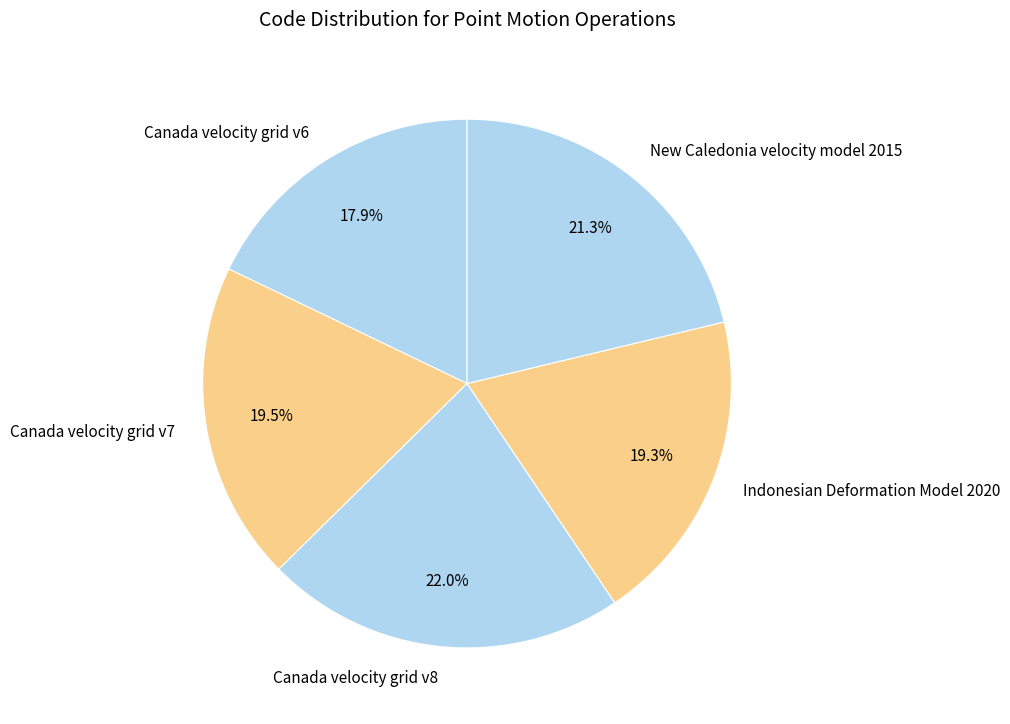

The Indonesian Deformation Model 2020 slice represents 28% of the pie. True or false?

False